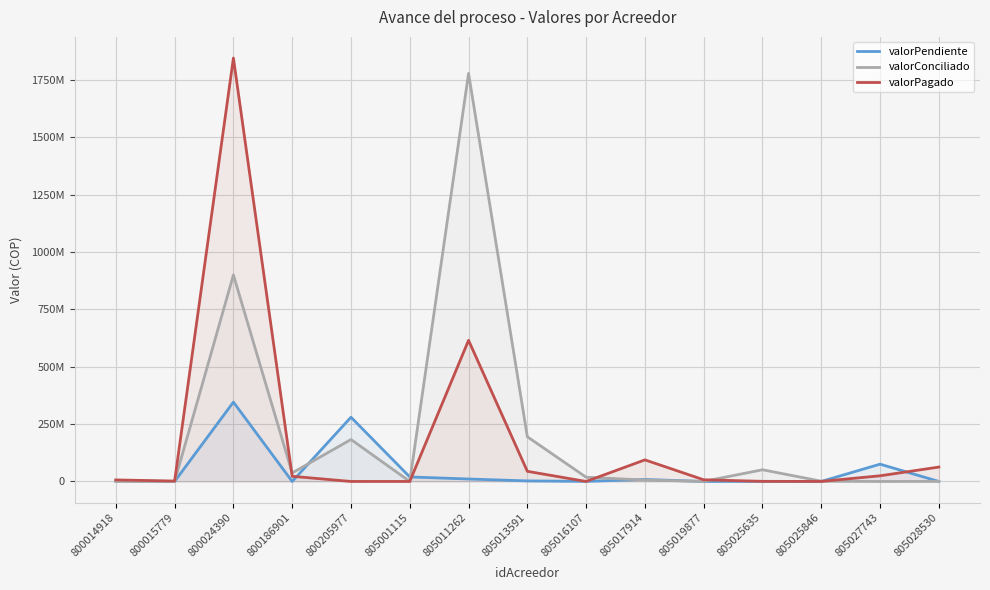

Where is the first local maximum for valorConciliado?

800024390